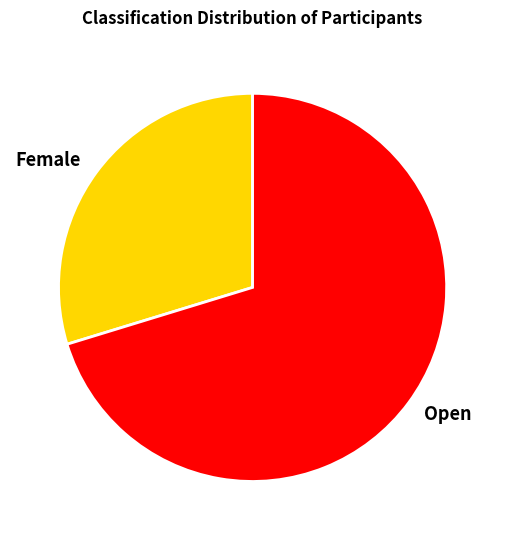

True or false: Open accounts for 70% of the total.

True